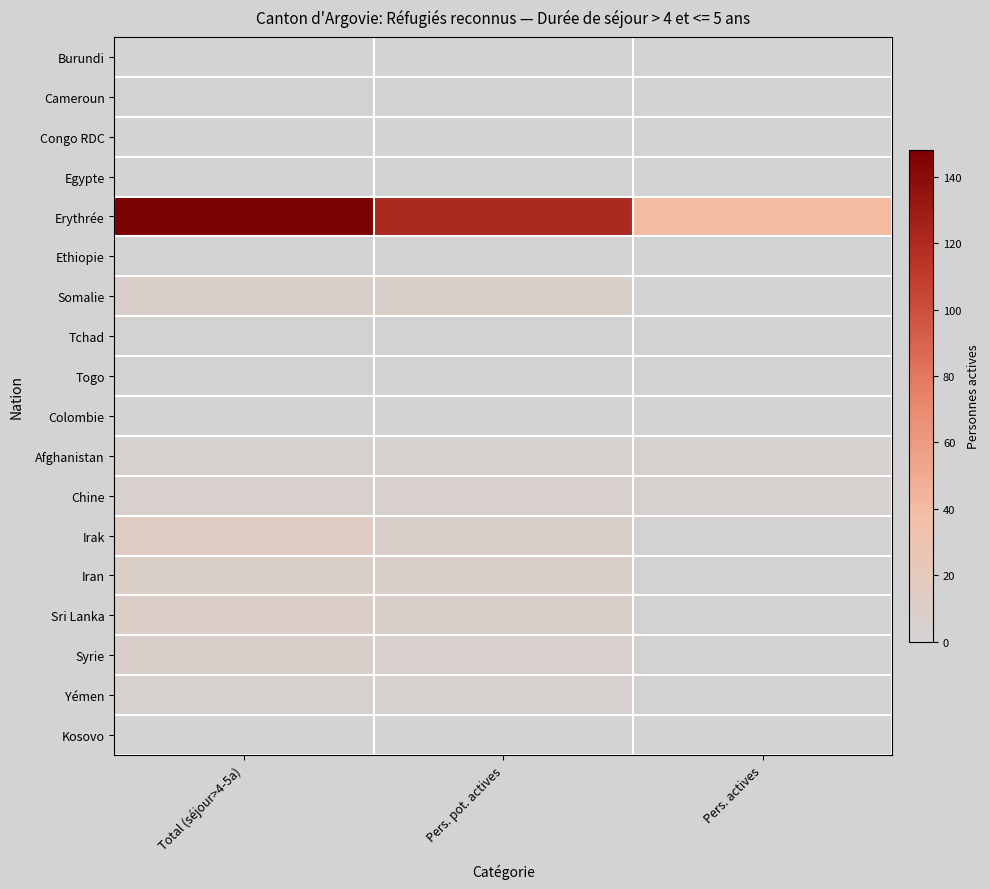

Which series changed the most between Total (séjour>4-5a) and Pers. actives?

Erythrée